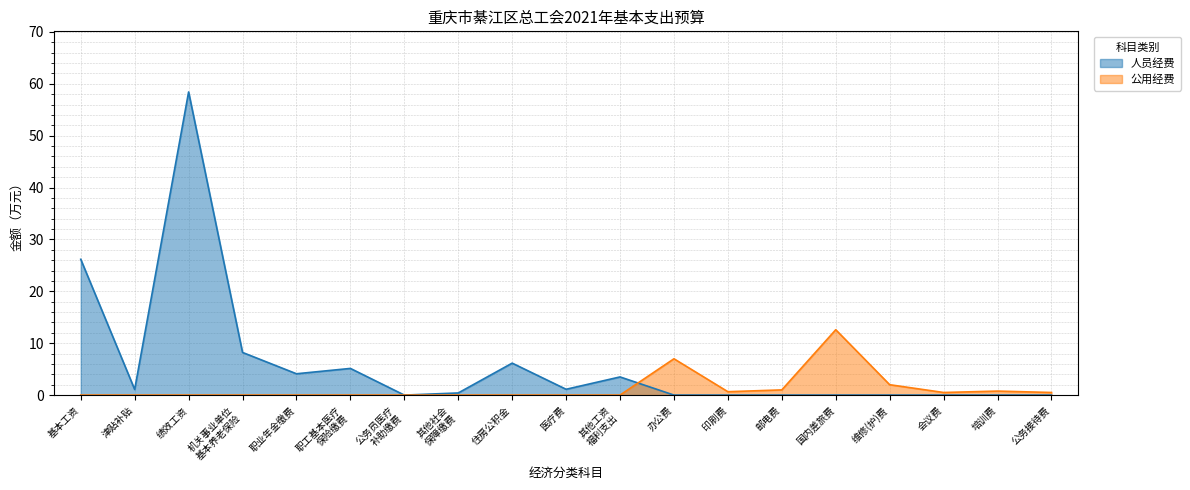

Is the value of 公用经费 at 职业年金缴费 greater than the value of 人员经费 at 津贴补贴?

No